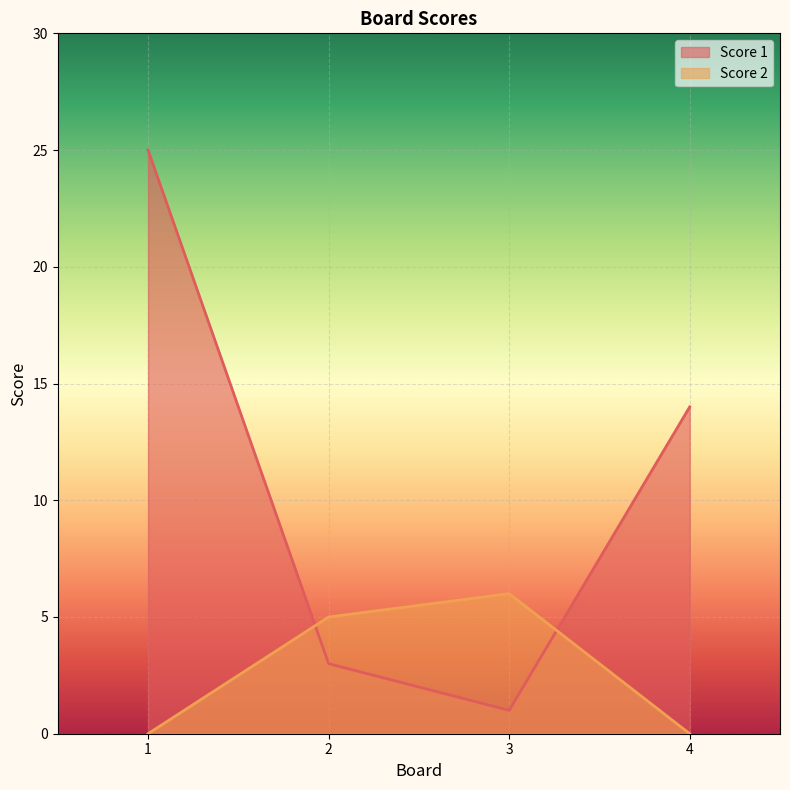

Does the chart display data point markers on the line(s)?

No